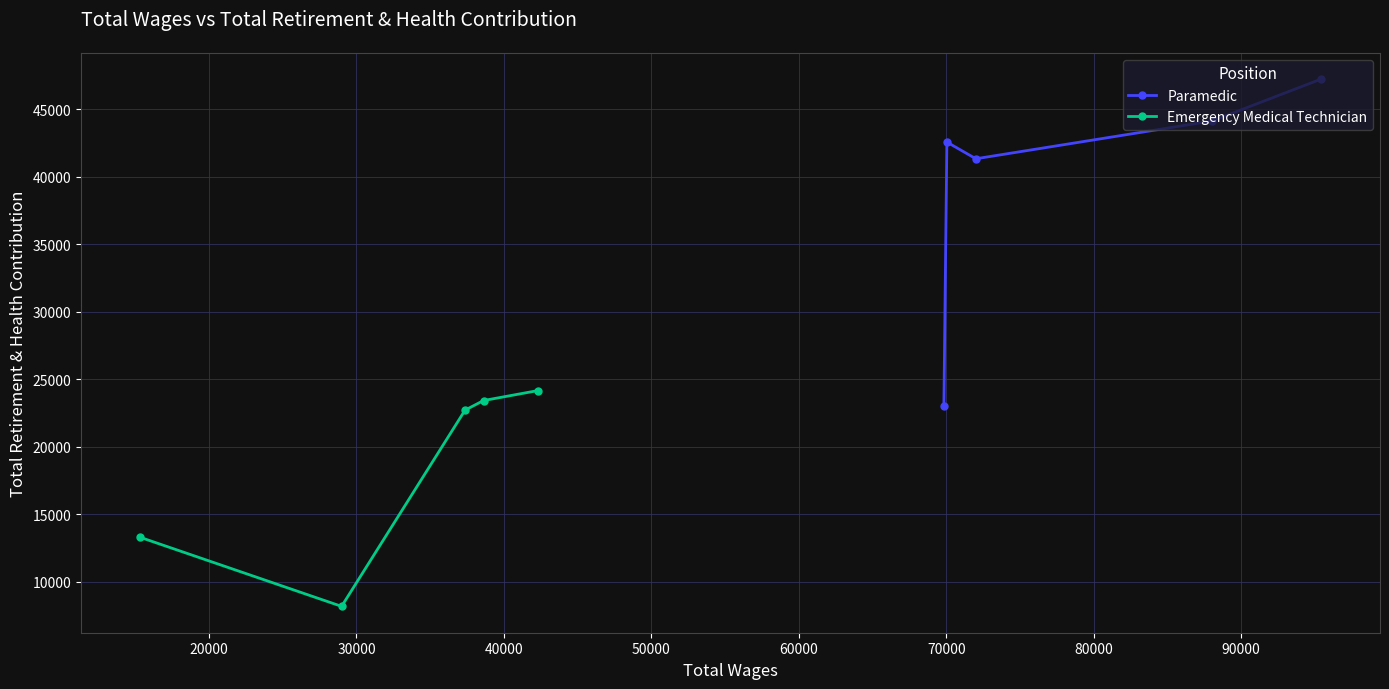

What is the value of the Paramedic point at the 5th from the left?

47239